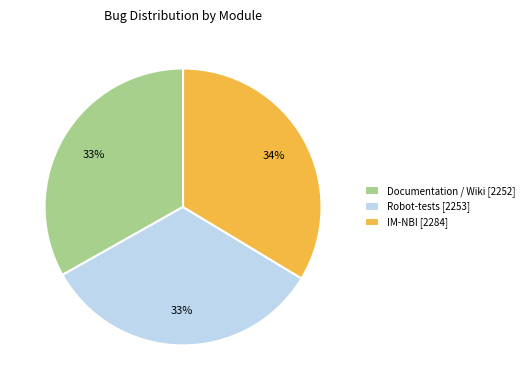

How many segments does this pie chart have?

3